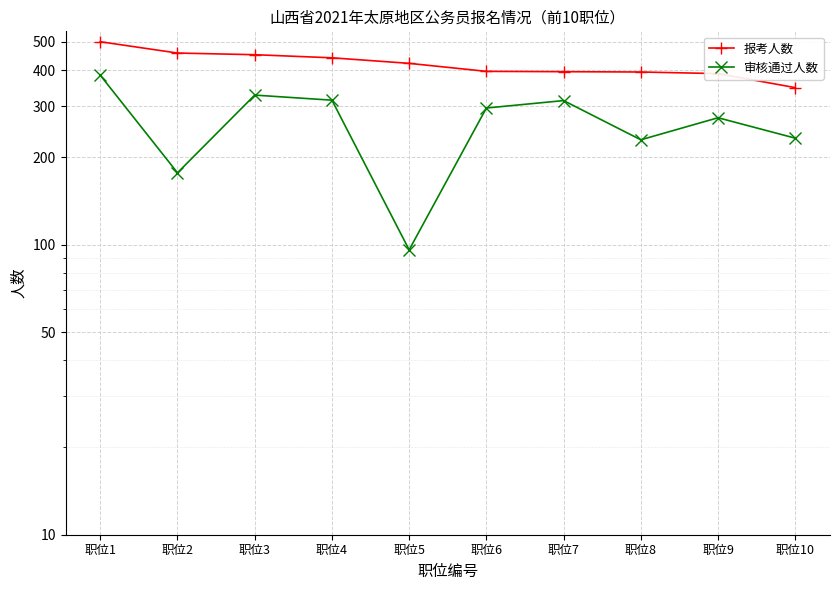

What is the difference between the maximum and second lowest values in the 报考人数 series?

112